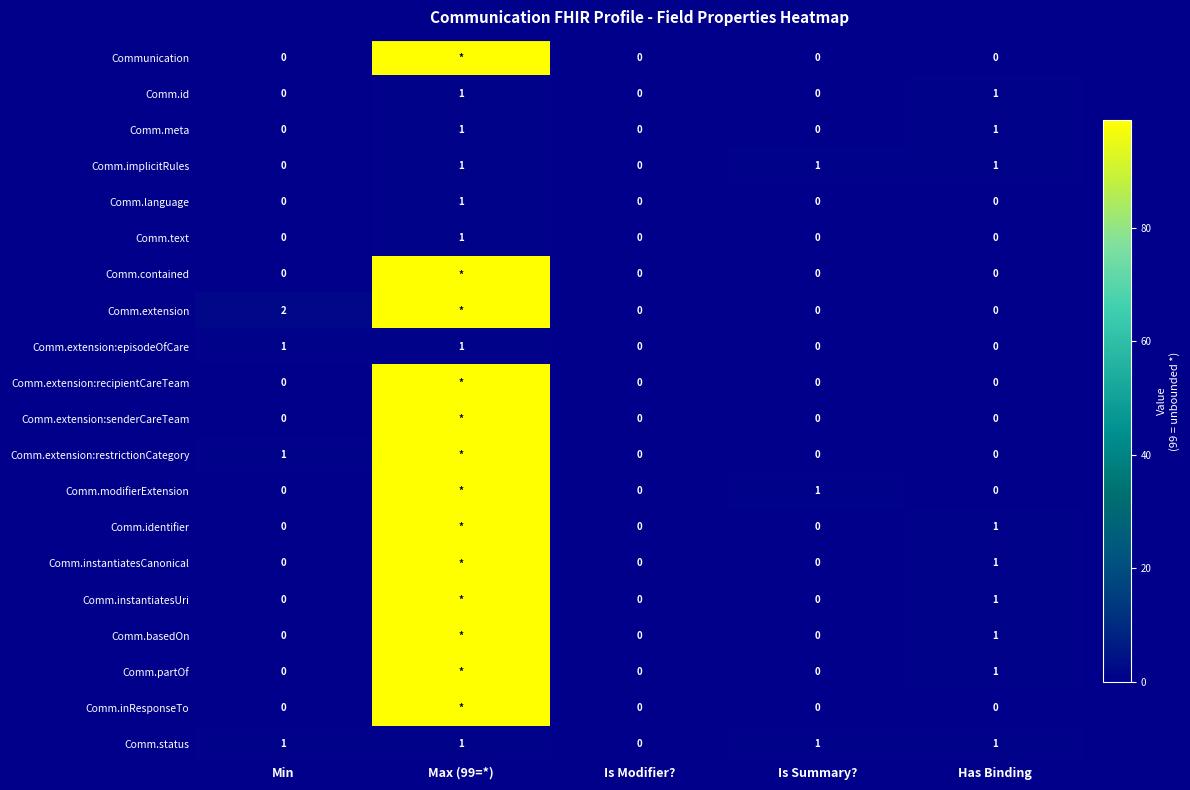

Is it true that Comm.extension:episodeOfCare equals 1 at Min?

True